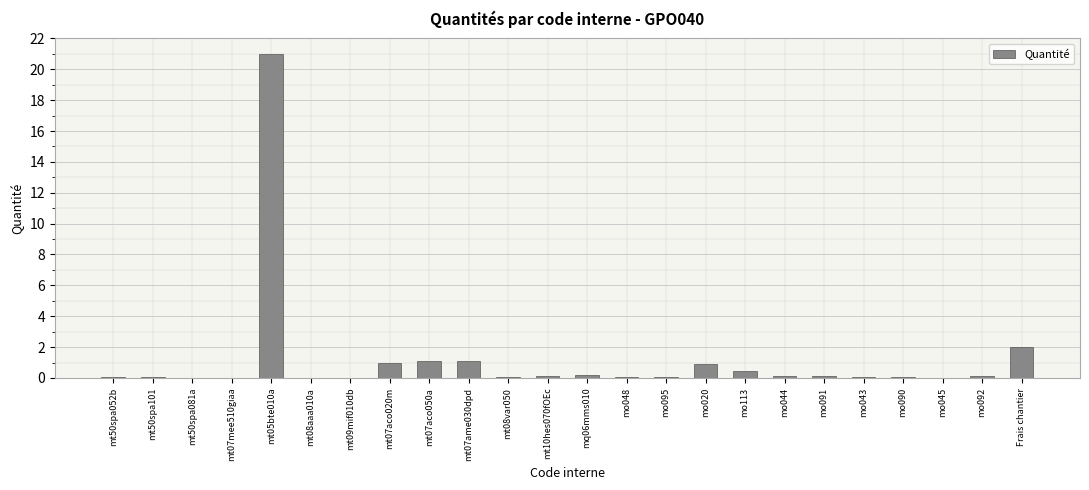

Are the bars horizontal?

No